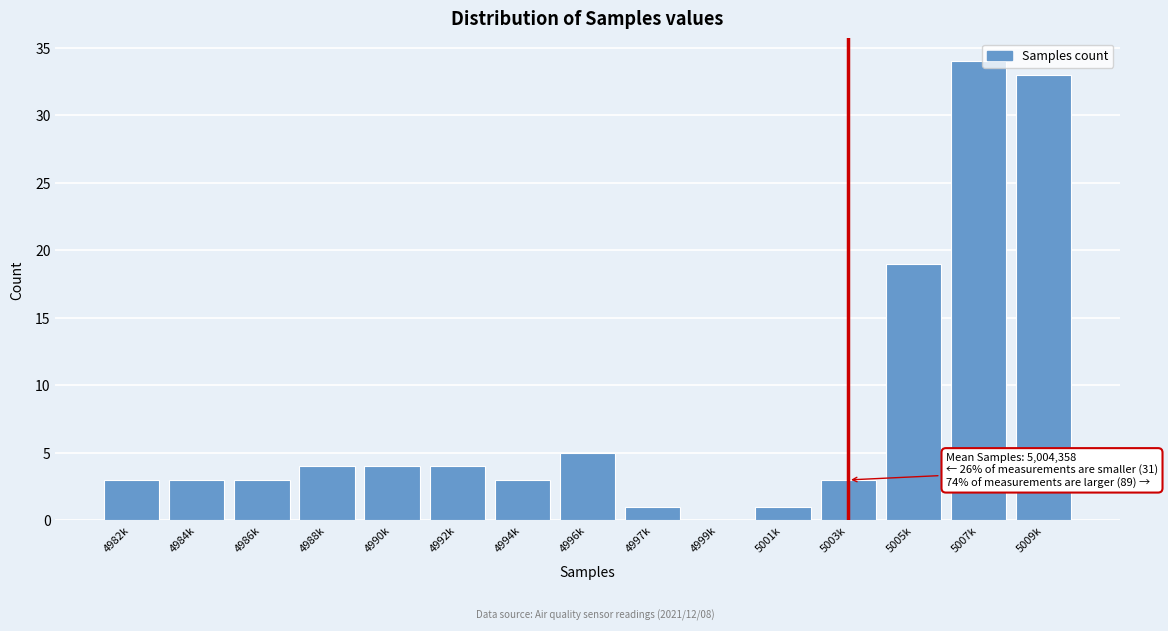

Reading left to right, list all the values displayed in this chart.

4982k=3	4984k=3	4986k=3	4988k=4	4990k=4	4992k=4	4994k=3	4996k=5	4997k=1	4999k=0	5001k=1	5003k=3	5005k=19	5007k=34	5009k=33